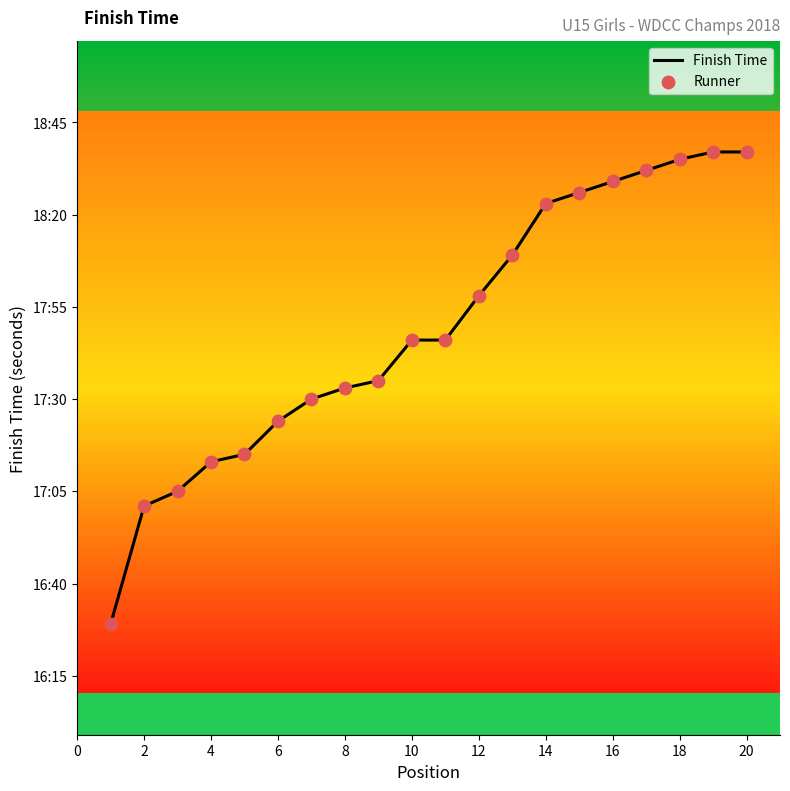

Between 10 and 14, which is larger?

14